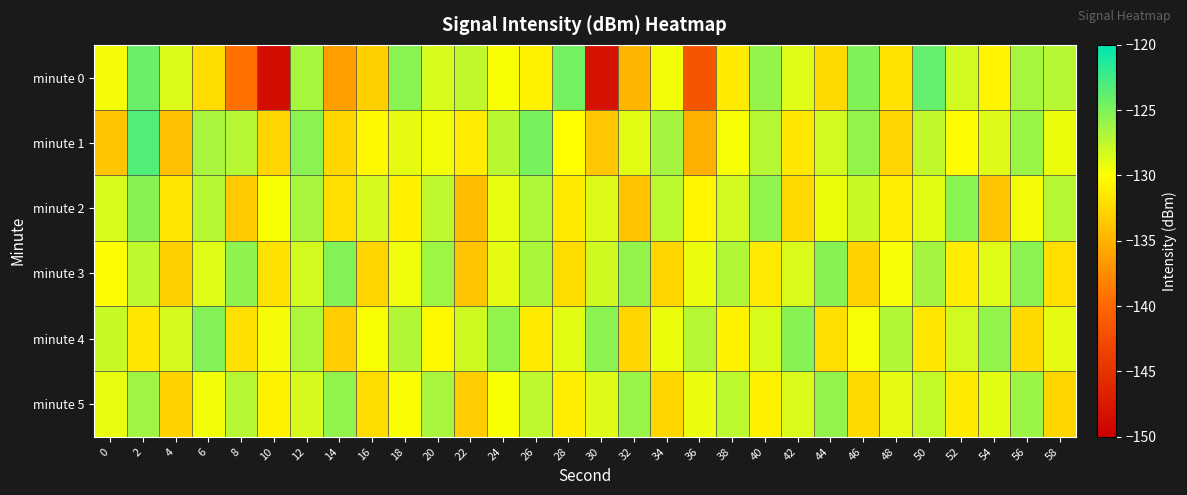

Reading right to left, list all the values displayed in this chart.

minute 0: 58=-127.2	56=-126.5	54=-130.7	52=-128.2	50=-124.0	48=-131.8	46=-125.1	44=-132.4	42=-128.8	40=-125.9	38=-131.3	36=-141.7	34=-129.5	32=-134.8	30=-148.1	28=-124.5	26=-130.8	24=-129.8	22=-127.6	20=-128.5	18=-125.4	16=-133.0	14=-136.3	12=-126.6	10=-148.5	8=-139.3	6=-132.3	4=-128.6	2=-124.2	0=-129.6
minute 1: 58=-129.3	56=-126.1	54=-128.7	52=-130.2	50=-127.6	48=-132.8	46=-125.9	44=-128.3	42=-131.5	40=-127.1	38=-129.7	36=-135.2	34=-126.4	32=-128.9	30=-133.6	28=-130.1	26=-124.8	24=-127.3	22=-131.2	20=-129.5	18=-129.0	16=-130.5	14=-132.6	12=-125.5	10=-132.8	8=-127.1	6=-126.6	4=-134.1	2=-123.2	0=-133.7
minute 2: 58=-127.2	56=-129.6	54=-133.7	52=-125.4	50=-128.9	48=-131.1	46=-127.8	44=-129.3	42=-132.5	40=-125.7	38=-128.2	36=-130.6	34=-127.4	32=-133.9	30=-128.7	28=-131.3	26=-126.8	24=-129.1	22=-134.2	20=-127.5	18=-130.9	16=-128.4	14=-132.1	12=-126.6	10=-129.8	8=-133.4	6=-127.2	4=-131.7	2=-125.3	0=-128.5
minute 3: 58=-132.1	56=-125.5	54=-128.8	52=-131.2	50=-126.4	48=-129.7	46=-132.9	44=-125.3	42=-128.6	40=-131.4	38=-126.9	36=-129.2	34=-132.6	32=-125.8	30=-128.1	28=-132.3	26=-126.7	24=-129.0	22=-133.8	20=-126.2	18=-129.4	16=-132.7	14=-125.1	12=-128.3	10=-131.9	8=-125.6	6=-128.8	4=-133.1	2=-127.5	0=-130.2
minute 4: 58=-129.0	56=-132.4	54=-125.8	52=-128.2	50=-131.5	48=-126.9	46=-129.7	44=-132.1	42=-125.3	40=-128.5	38=-130.8	36=-127.1	34=-129.3	32=-132.7	30=-125.5	28=-128.9	26=-131.3	24=-125.7	22=-128.1	20=-130.4	18=-127.0	16=-129.8	14=-133.2	12=-126.8	10=-129.6	8=-132.0	6=-125.2	4=-128.4	2=-131.6	0=-127.8
minute 5: 58=-132.7	56=-126.1	54=-128.9	52=-131.3	50=-127.7	48=-129.0	46=-132.4	44=-125.8	42=-128.6	40=-130.9	38=-127.4	36=-129.2	34=-132.6	32=-126.0	30=-128.7	28=-131.1	26=-127.5	24=-129.8	22=-133.2	20=-126.6	18=-129.9	16=-132.3	14=-125.7	12=-128.4	10=-130.8	8=-127.2	6=-129.5	4=-132.9	2=-126.3	0=-129.1